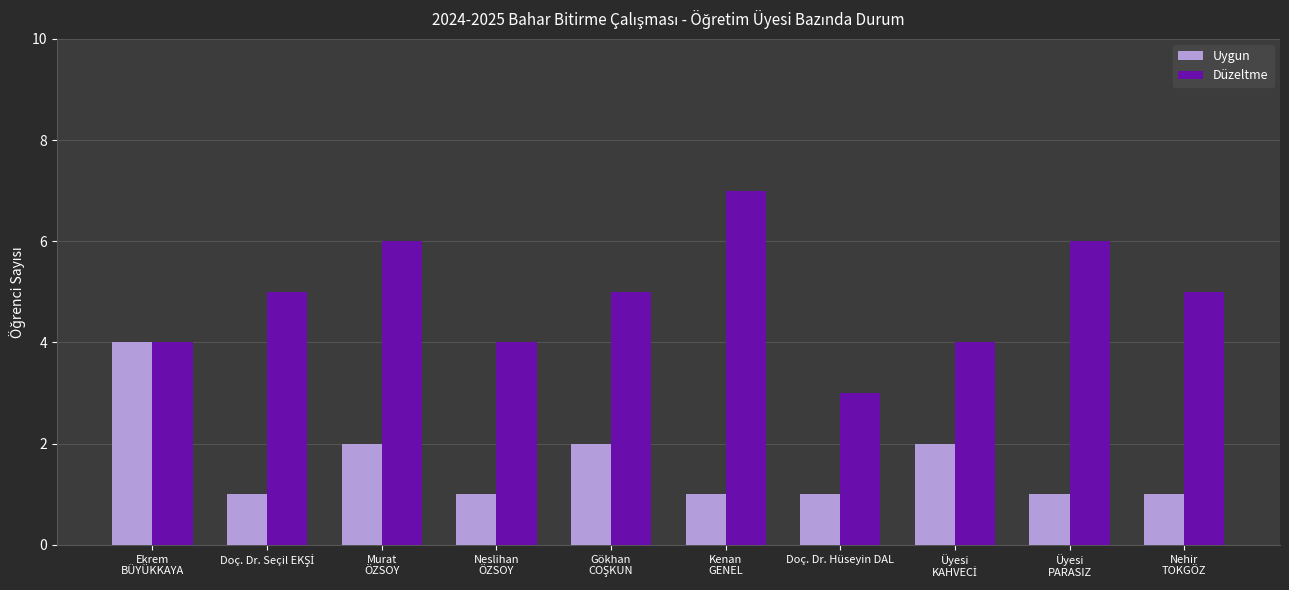

What is the sum of all Uygun values?

16